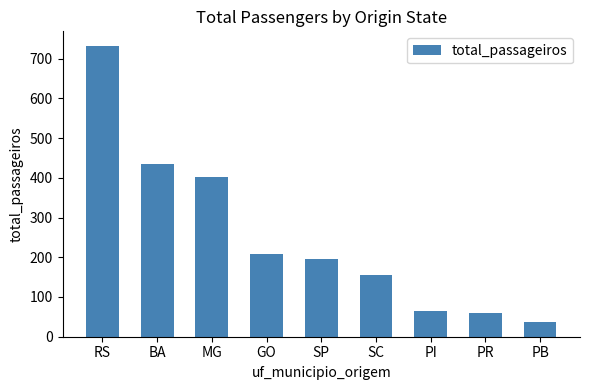

What value does the data have at PB?

37